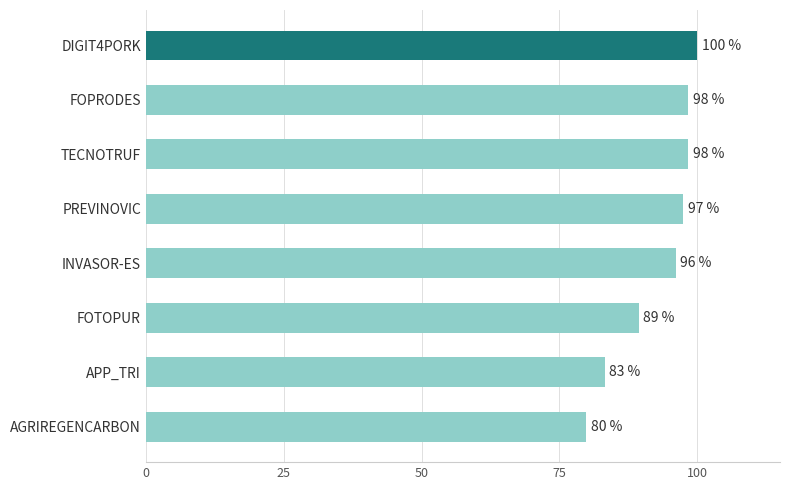

Between INVASOR-ES and APP_TRI, which is larger?

INVASOR-ES